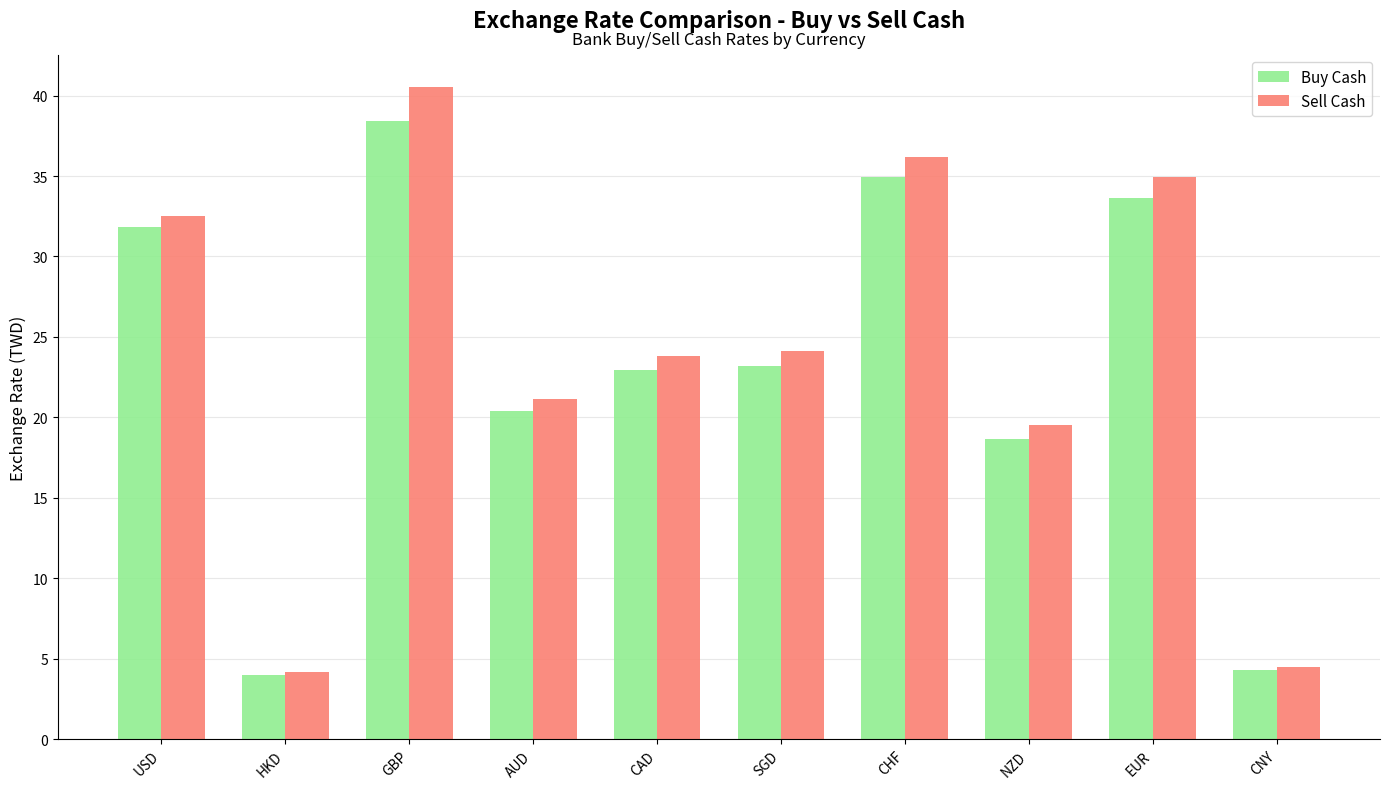

How many groups of bars are there?

10